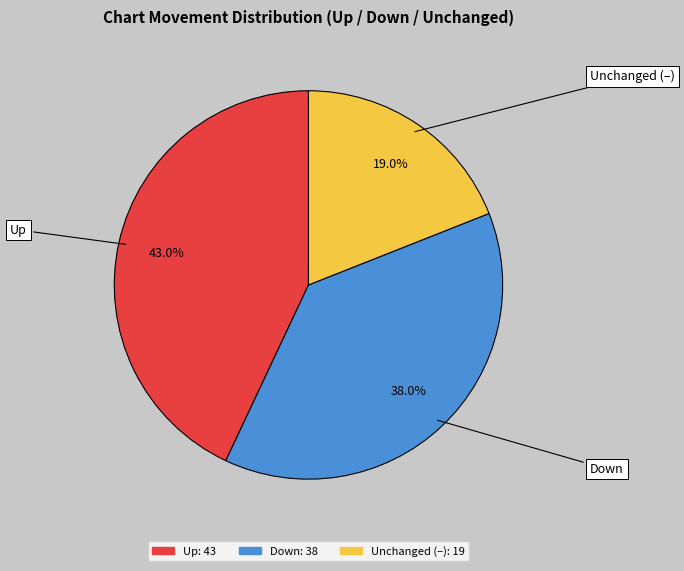

Is there a majority slice in this chart?

No